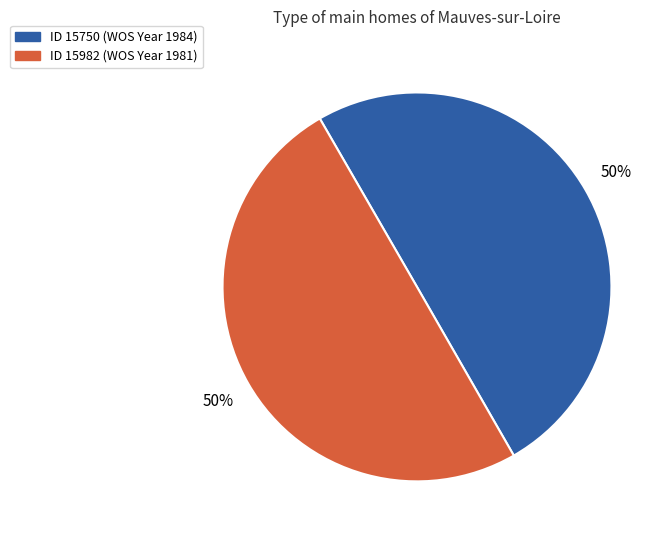

Is the sum of ID 15982 (WOS Year 1981) and ID 15750 (WOS Year 1984) greater than half?

Yes